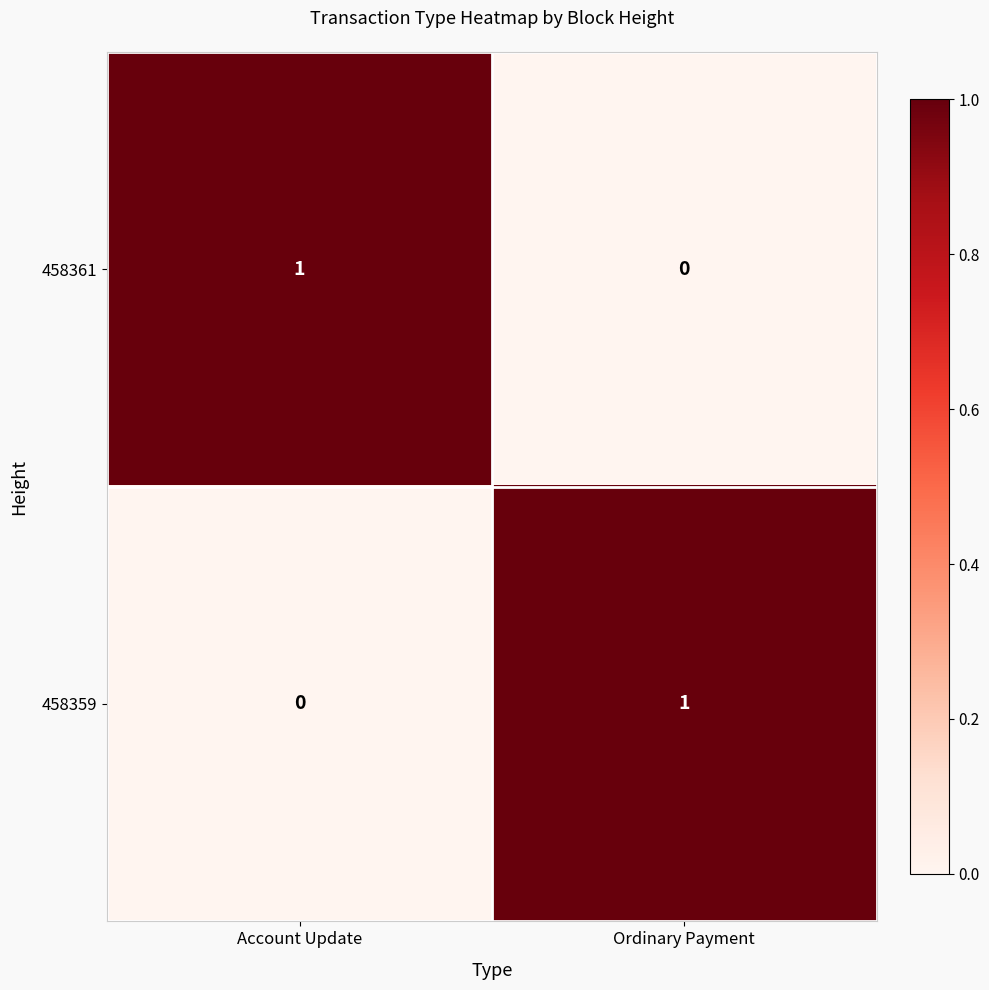

At Account Update, list the series in order from smallest to largest.

458359, 458361